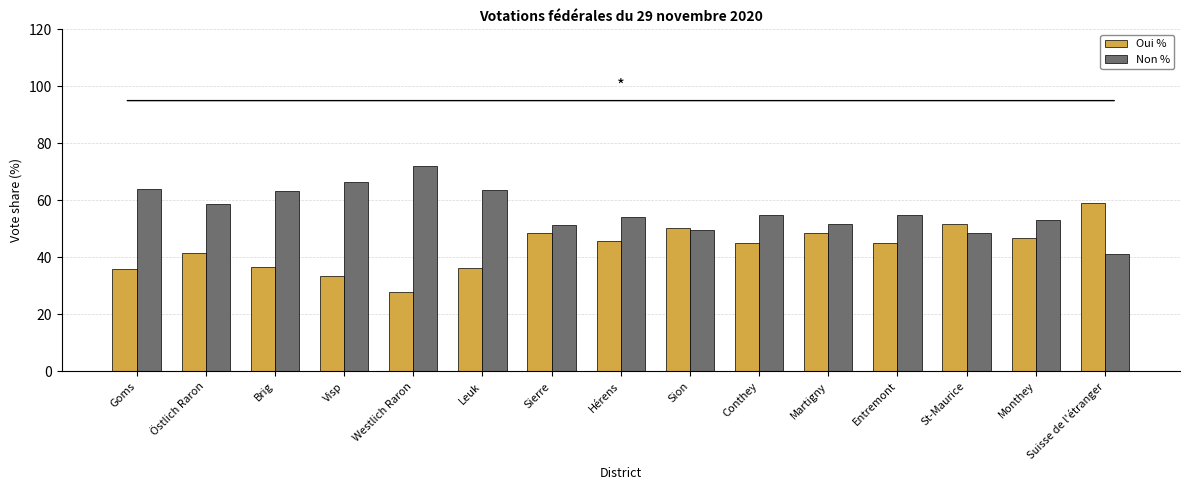

How many bars are there in each group?

2